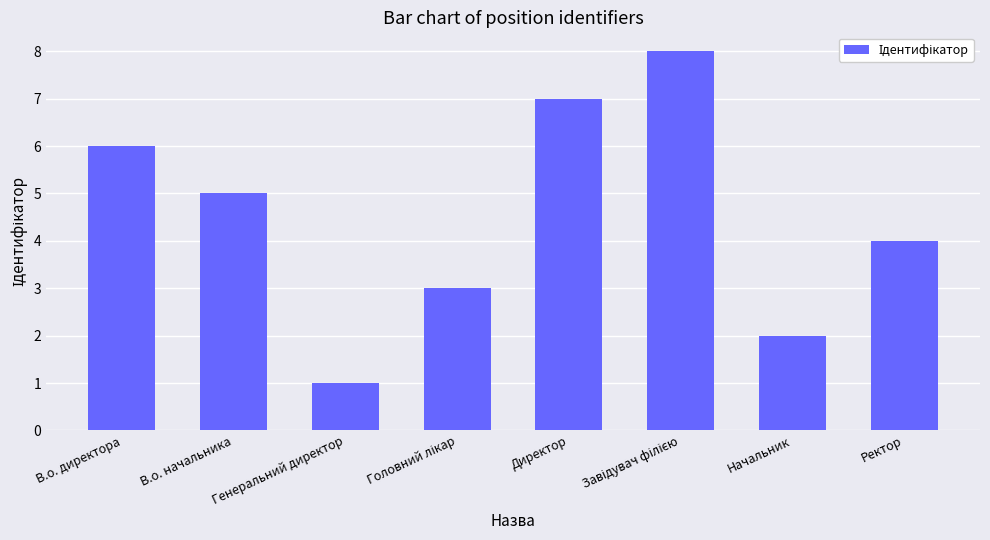

Approximately how many times larger is the value at В.о. директора compared to Генеральний директор?

6.0